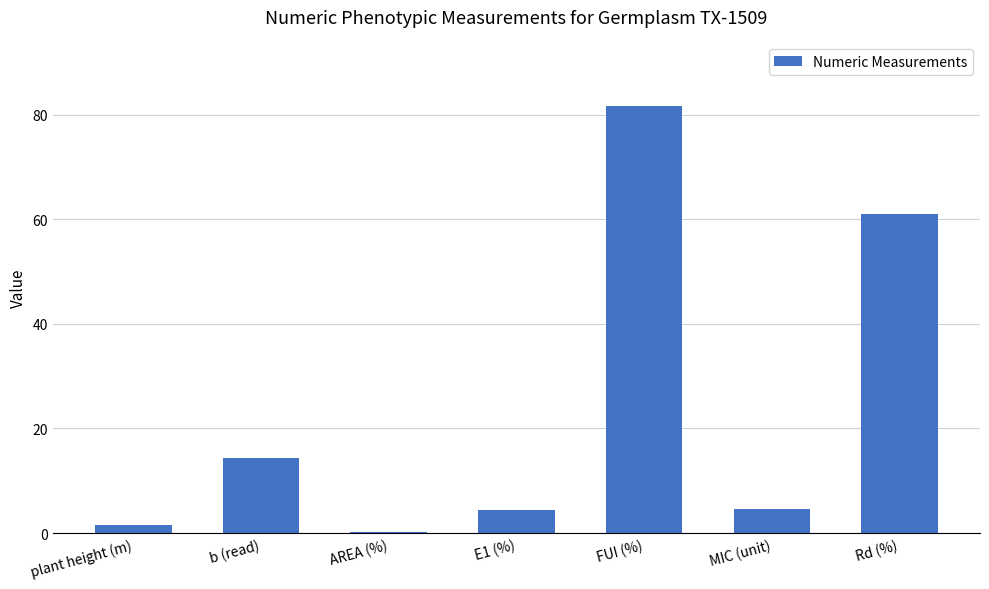

What is the approximate value at MIC (unit)?

4.6